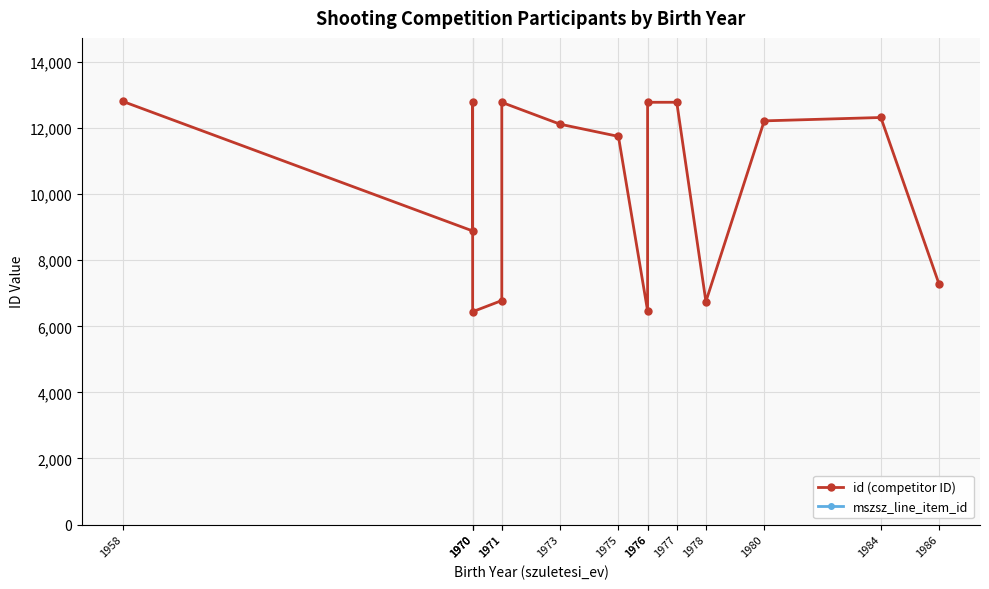

Where is the first local maximum for id (competitor ID)?

1970